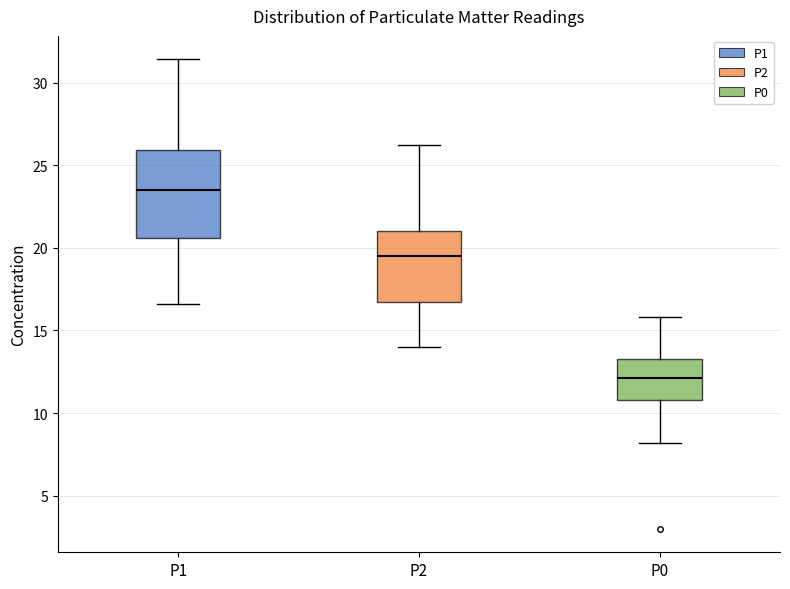

Which box is the tallest, from its lower edge to its upper edge?

P1